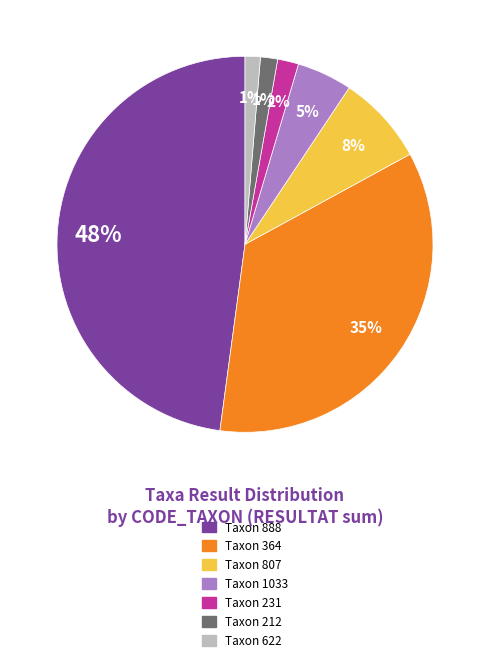

To the nearest percent, what is the average slice percentage?

14%